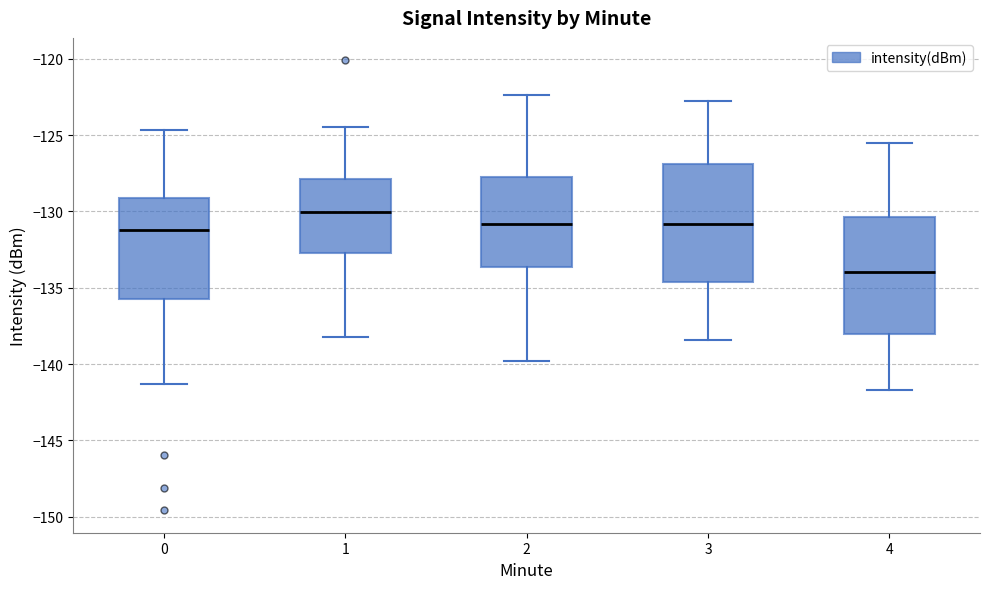

Reading left to right, transcribe this box plot: for each box, give where its median line is, the range the box spans, and where its two whiskers end, as read against the y-axis. The values are not printed on the chart, so give them approximately, as read against the axis.

0: median -131.0, box -135.5 to -129.0, whiskers -141.5 to -124.5
1: median -130.0, box -132.5 to -128.0, whiskers -138.0 to -124.5
2: median -131.0, box -133.5 to -128.0, whiskers -140.0 to -122.5
3: median -131.0, box -134.5 to -127.0, whiskers -138.5 to -123.0
4: median -134.0, box -138.0 to -130.5, whiskers -141.5 to -125.5